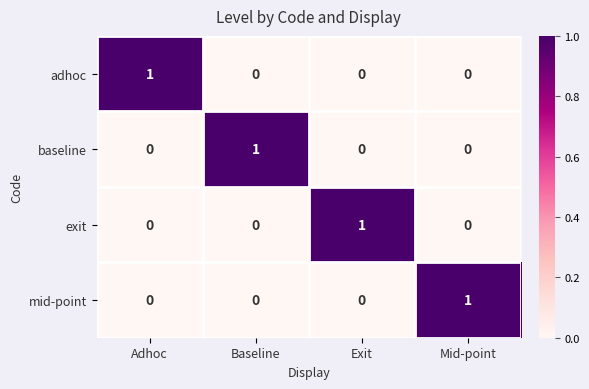

How many baseline values are between 0 and 1?

4